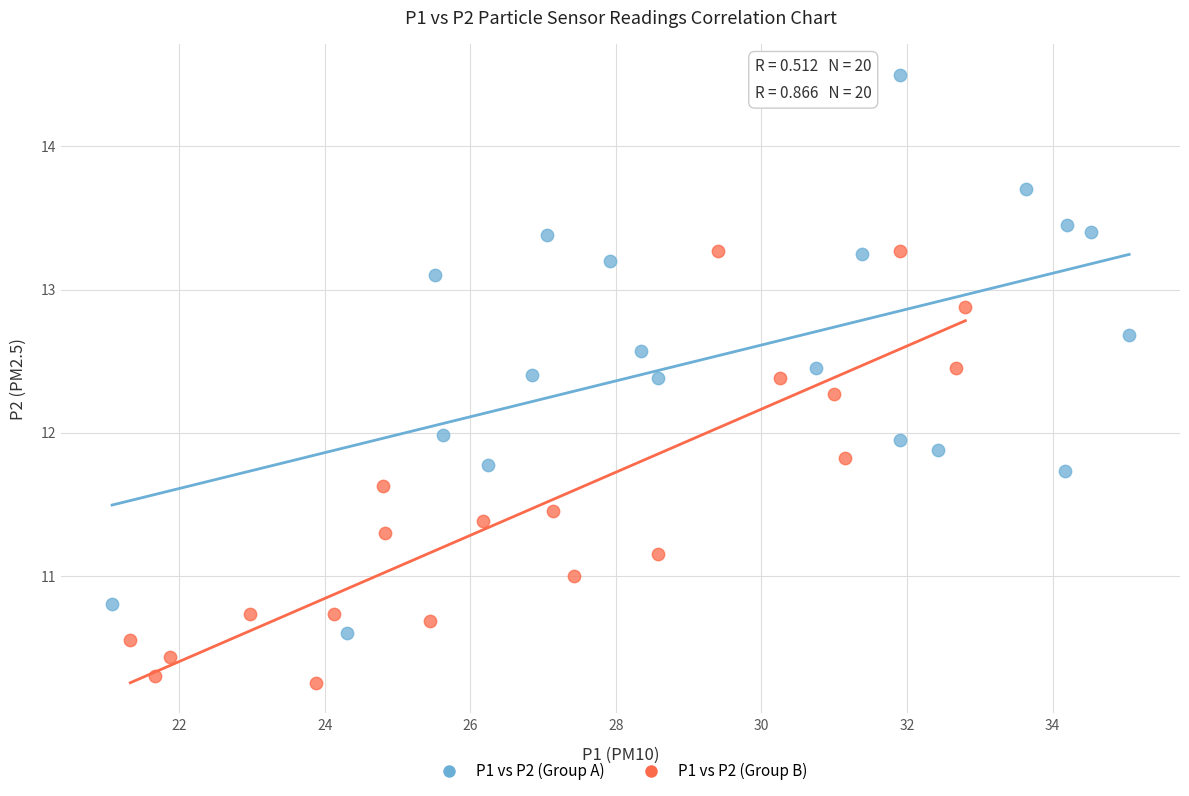

Which series contains the highest Y value?

P1 vs P2 (Group A)